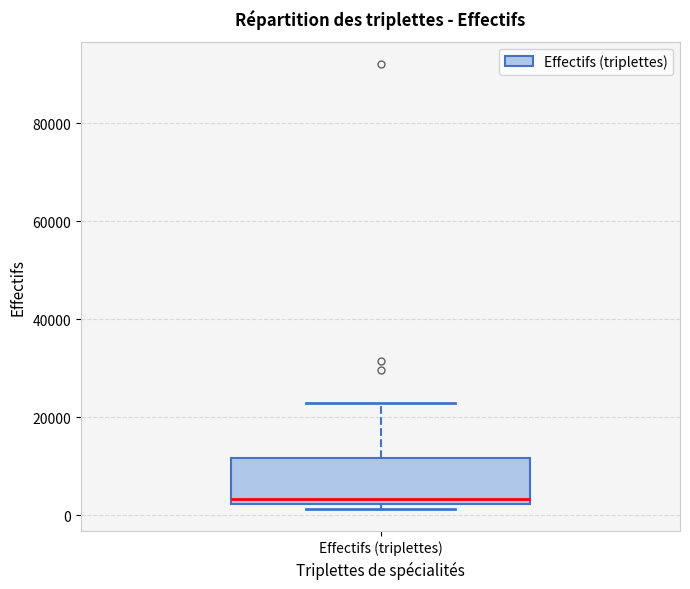

Where is the upper edge of the box for Effectifs (triplettes) on the y-axis? The values are not printed on the chart, so give them approximately, as read against the axis.

12000